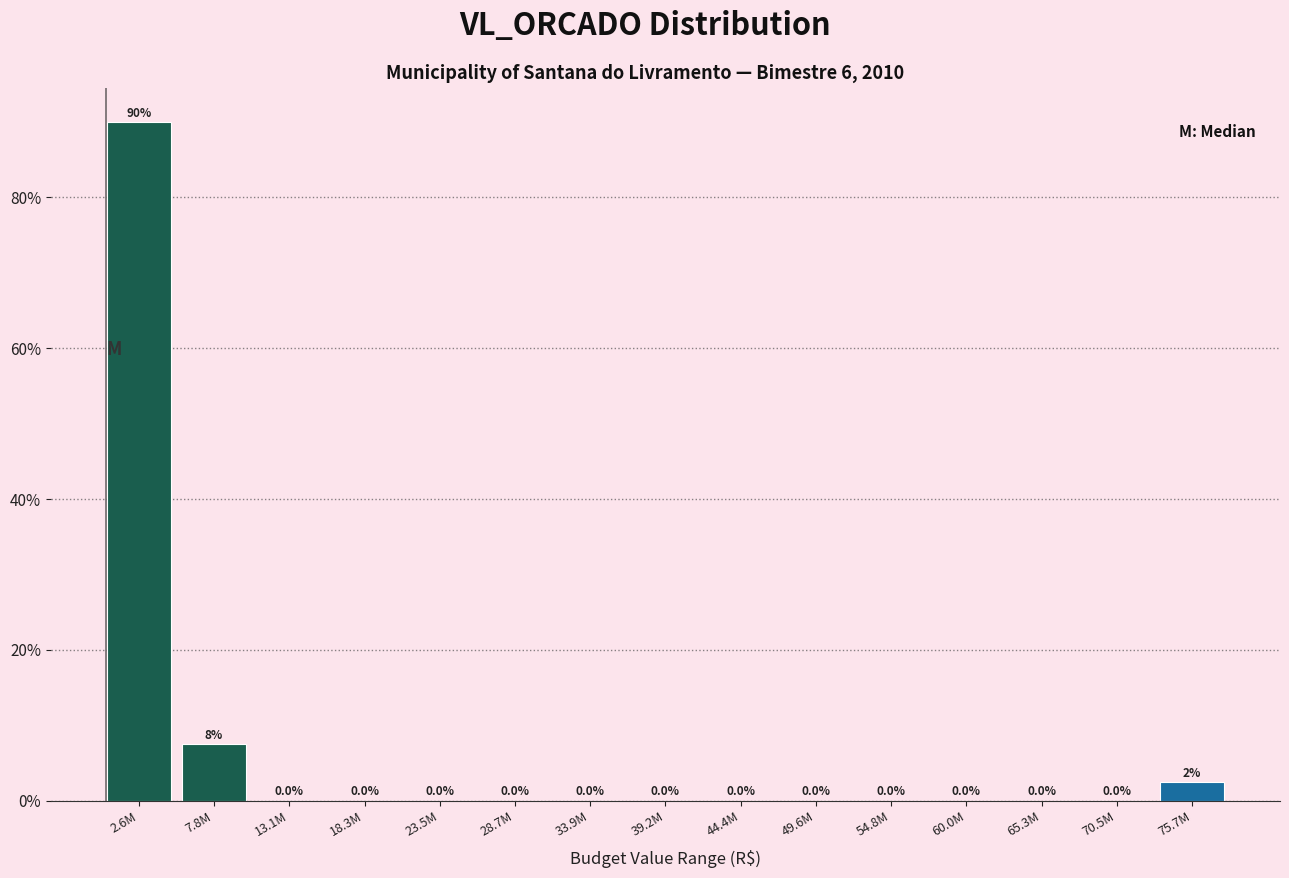

Reading left to right, list all the values displayed in this chart.

2.6M=90.0	7.8M=7.5	13.1M=0.0	18.3M=0.0	23.5M=0.0	28.7M=0.0	33.9M=0.0	39.2M=0.0	44.4M=0.0	49.6M=0.0	54.8M=0.0	60.0M=0.0	65.3M=0.0	70.5M=0.0	75.7M=2.5